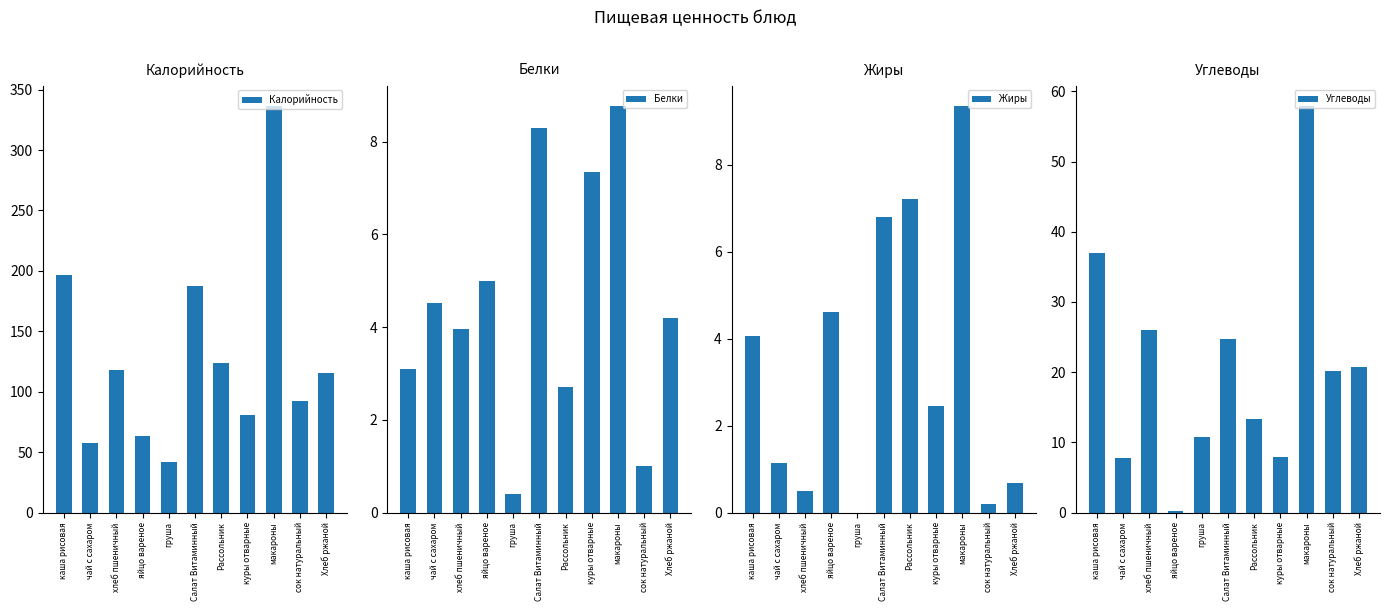

Where is Белки nearest to the value 4?

хлеб пшеничный